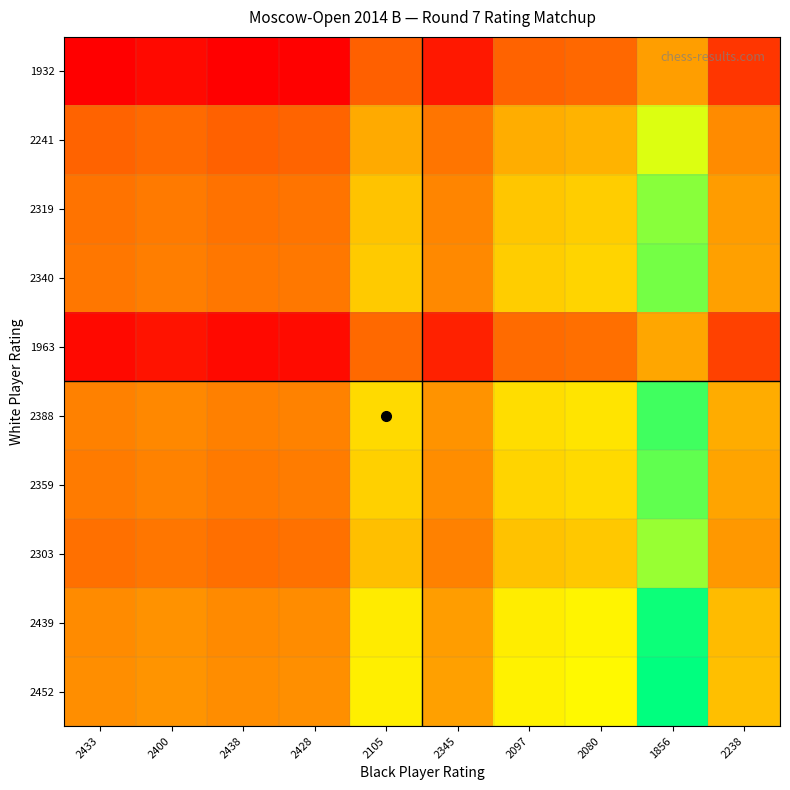

How many data points does each series have?

10